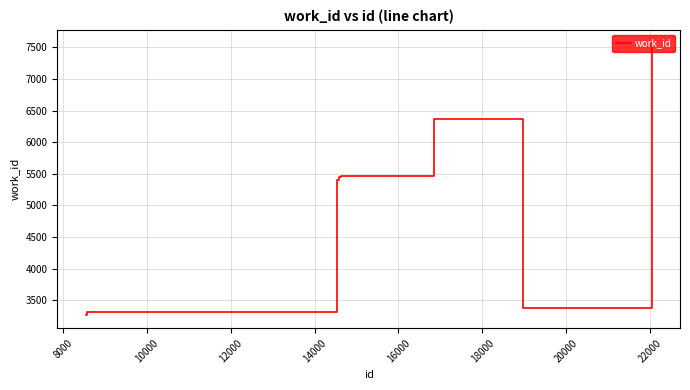

What is the difference between the maximum and minimum values?

4295